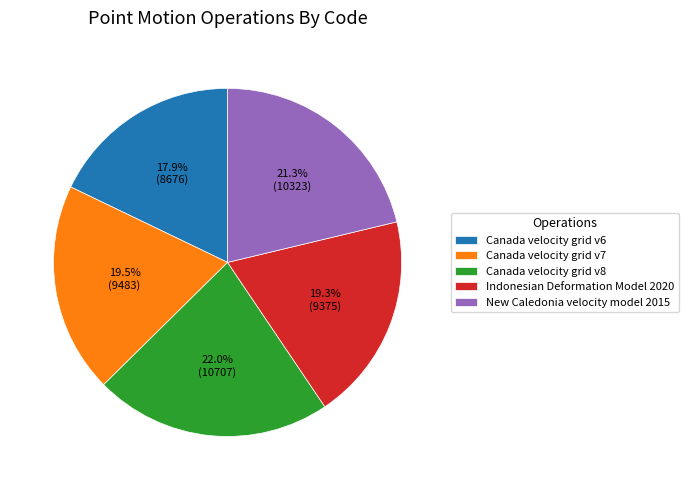

What percentage is NOT represented by Canada velocity grid v6?

82.1%